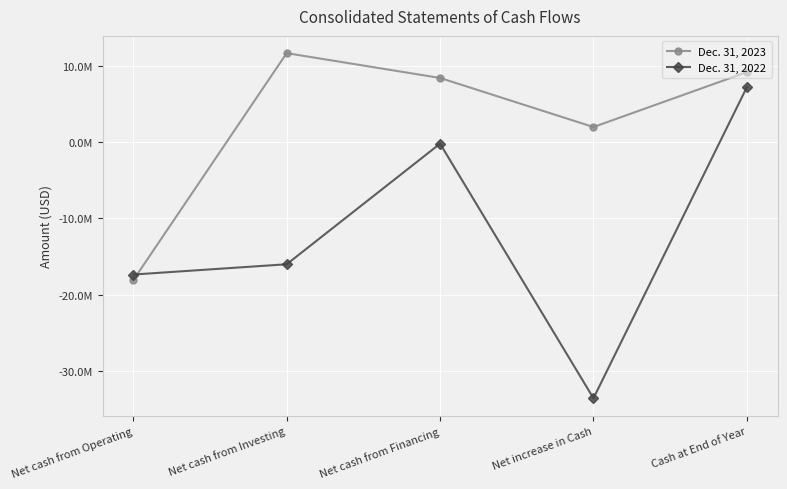

What is the approximate value of Dec. 31, 2022 at Net cash from Financing, to the nearest 10?

-204770